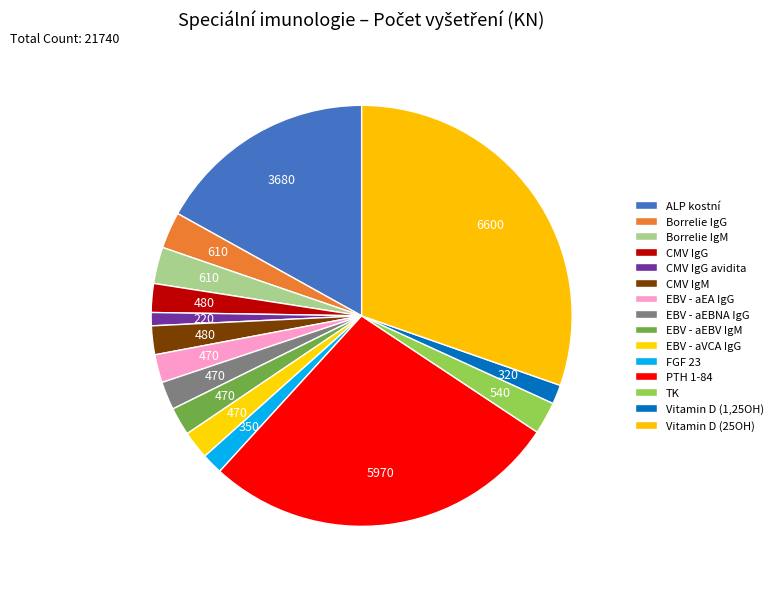

Does Vitamin D (1,25OH) represent more than half of the total?

No